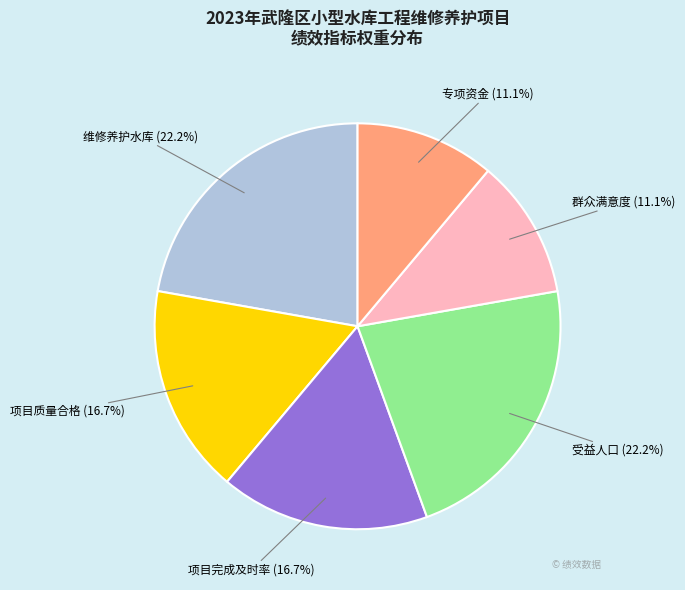

What is the total percentage of 受益人口 (22.2%) and 专项资金 (11.1%)?

33.3%